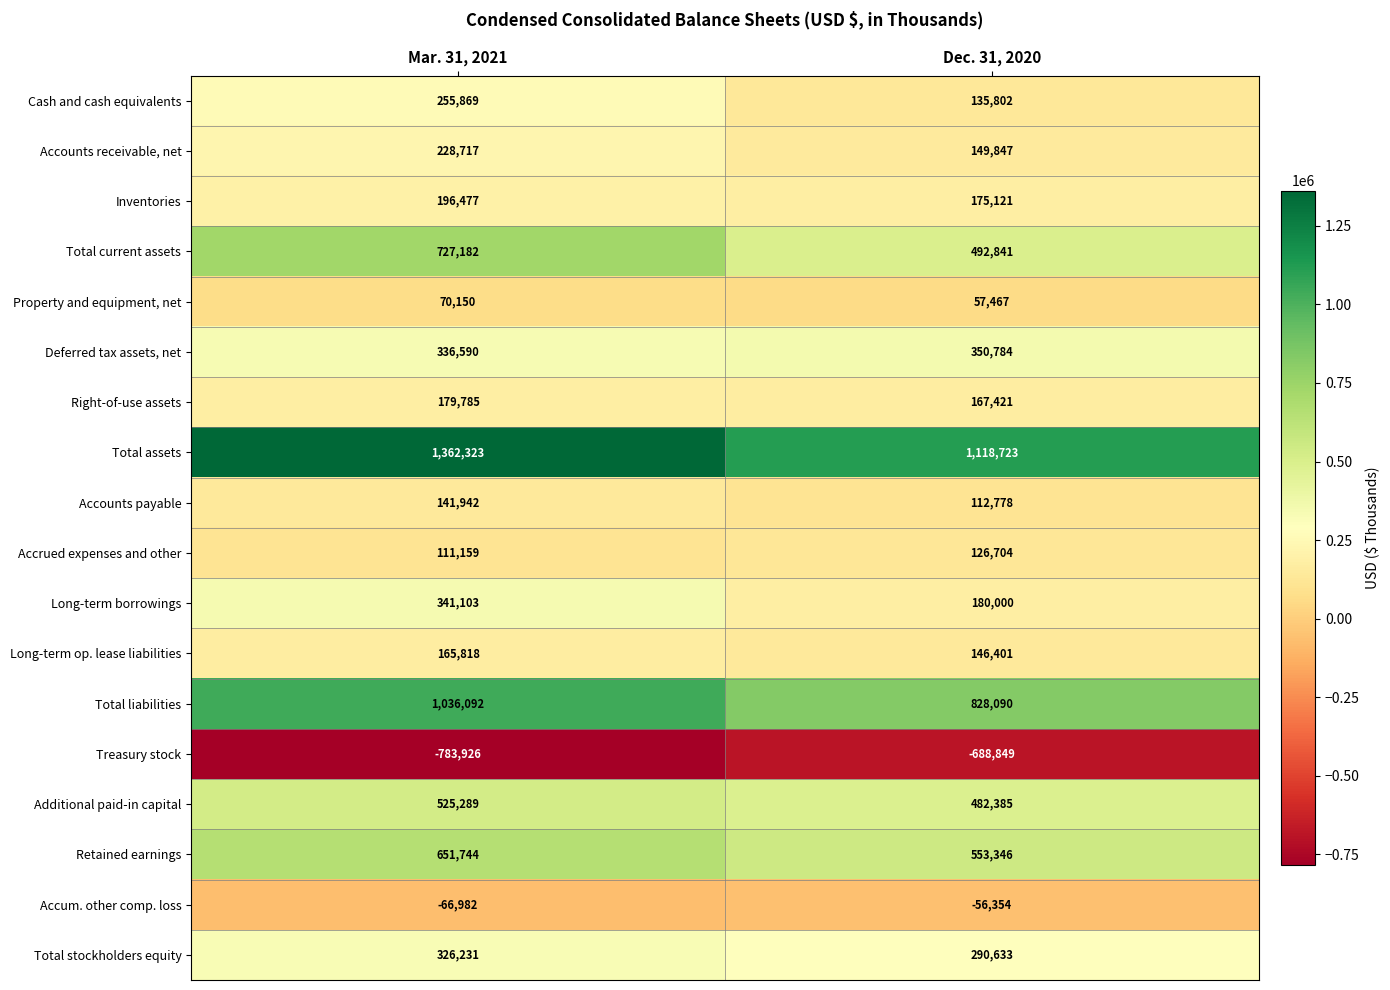

What is the difference between the maximum and minimum values in the Total assets series?

243600